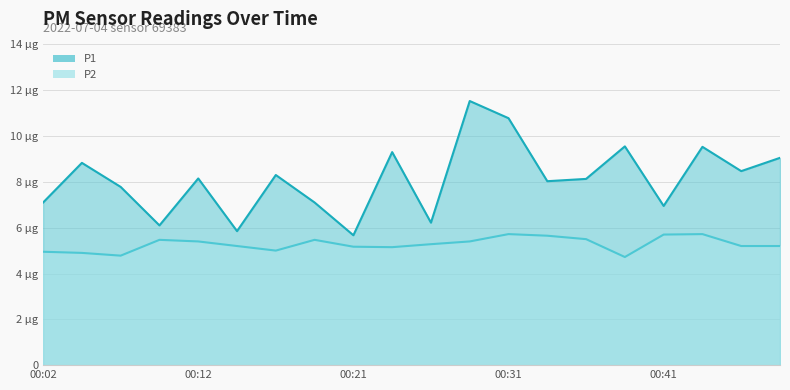

Rank the categories by P1 value from lowest to highest.

00:21, 00:14, 00:09, 00:26, 00:41, 00:02, 00:19, 00:07, 00:34, 00:36, 00:12, 00:16, 00:46, 00:04, 00:48, 00:24, 00:44, 00:39, 00:31, 00:29